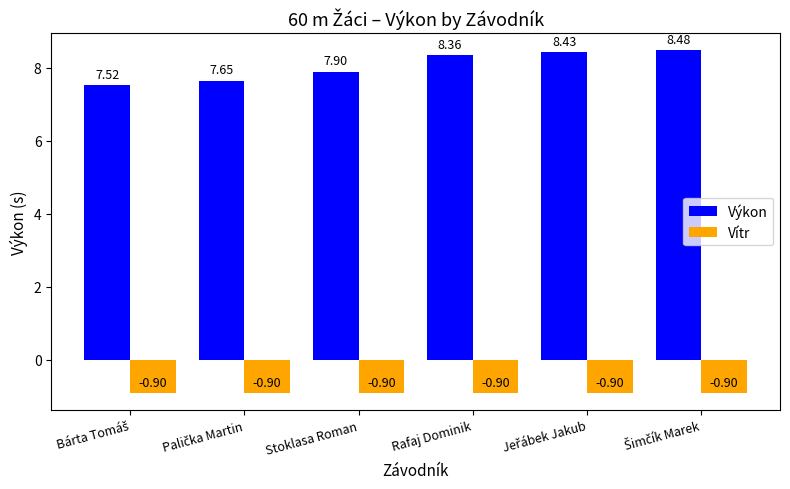

What is the sum of the Vítr values at Stoklasa Roman and Rafaj Dominik?

-1.8